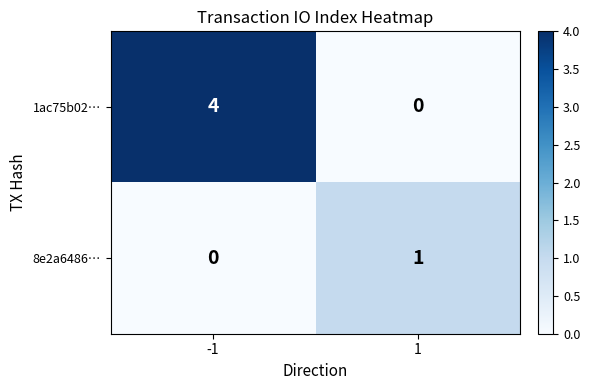

What is the difference between the 1ac75b02… values at 1 and -1?

4